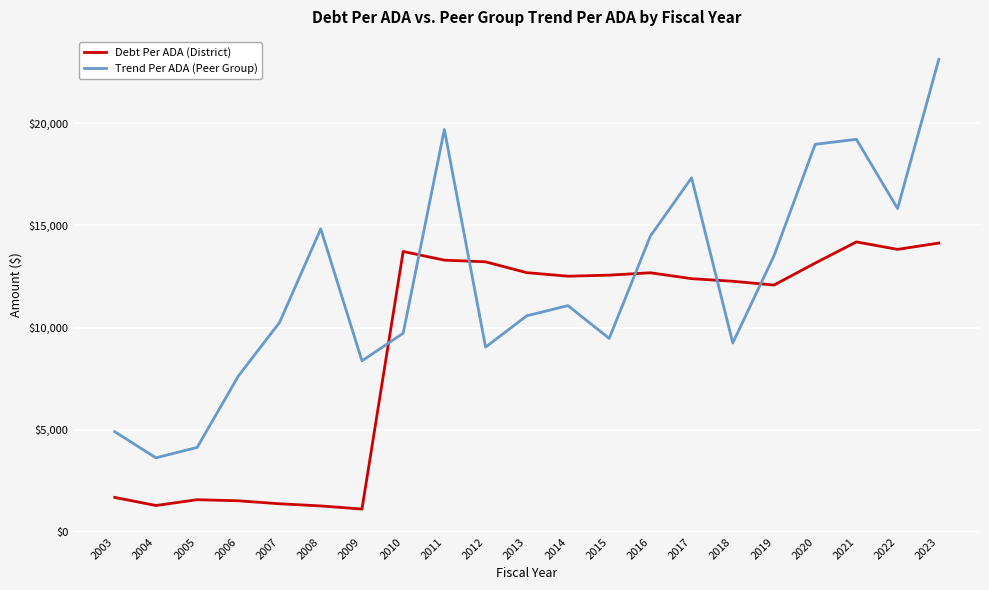

At which label does Debt Per ADA (District) first exceed 12515?

2010